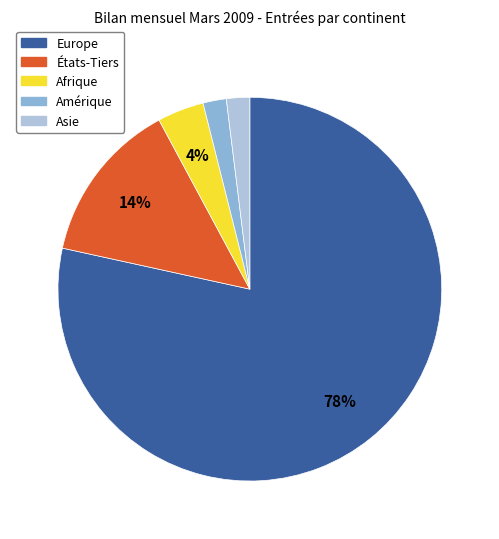

What percentage is the Afrique slice, to the nearest percent?

4%